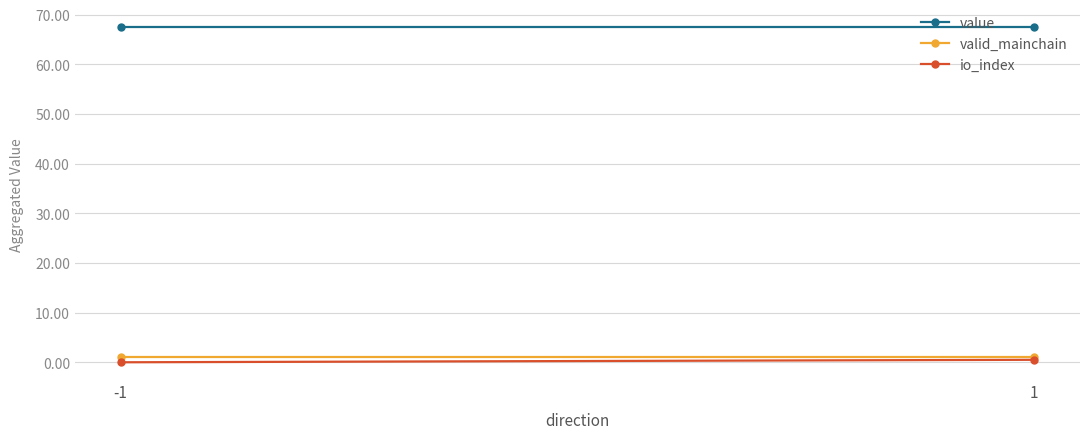

The value series shows 67.5 at 1. True or false?

True